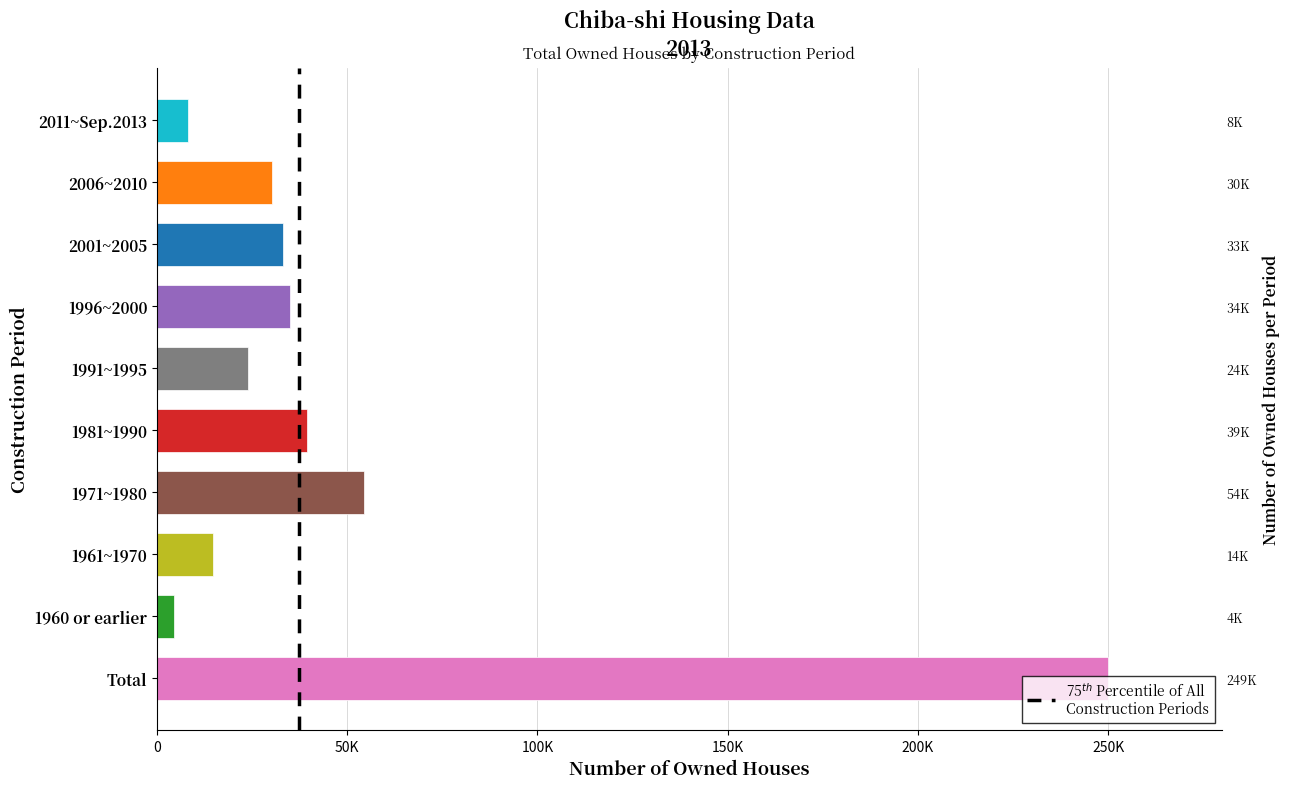

Does the chart contain any negative values?

No